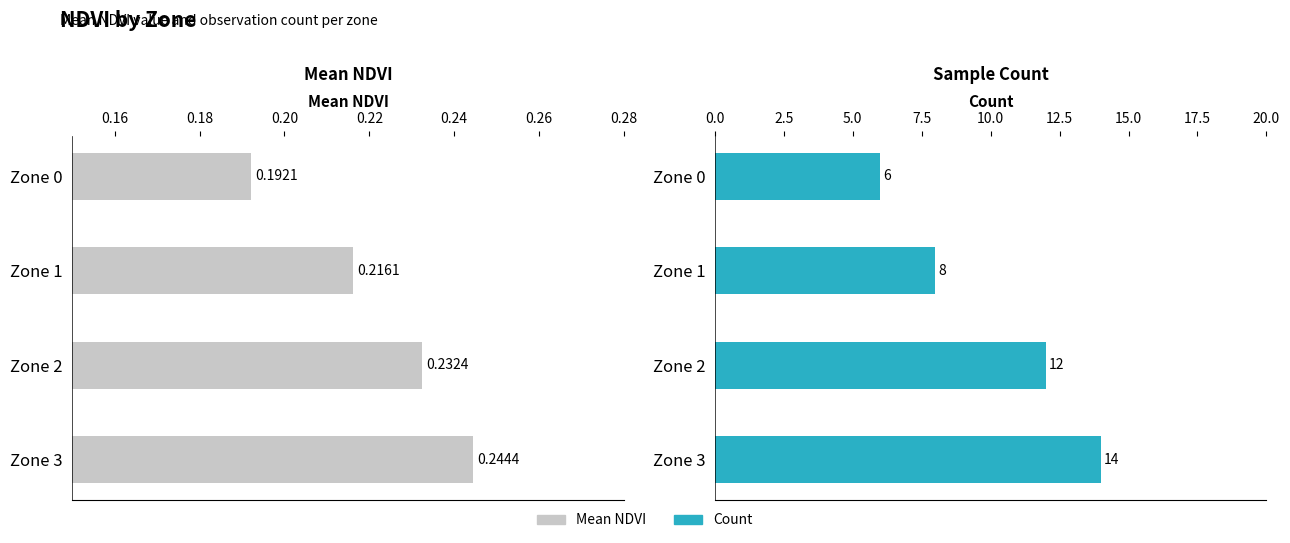

Which series has the widest spread of values?

Count